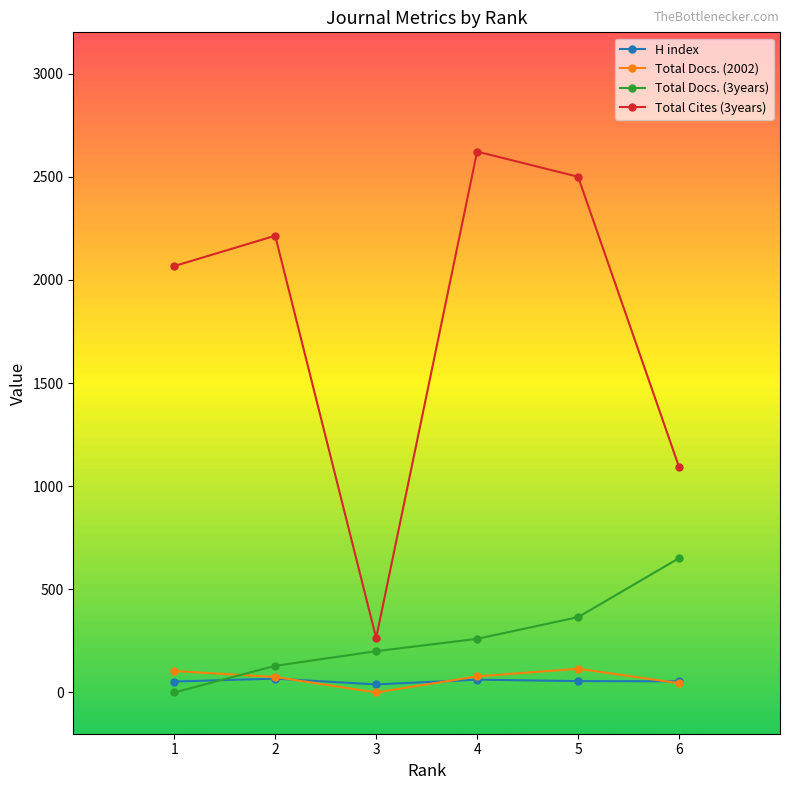

At 4, list the series in order from largest to smallest.

Total Cites (3years), Total Docs. (3years), Total Docs. (2002), H index